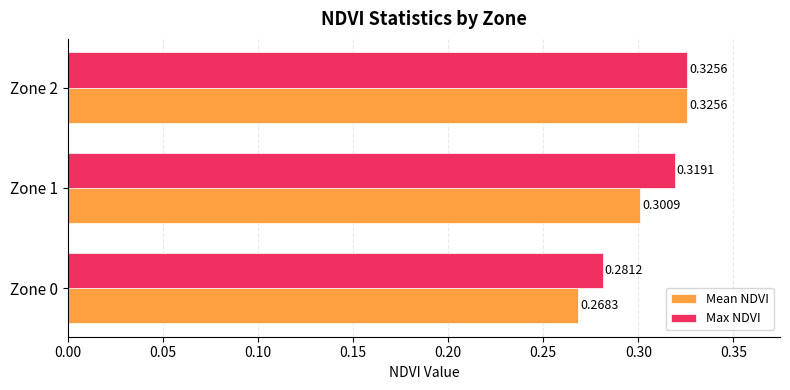

Which series has the widest spread of values?

Mean NDVI